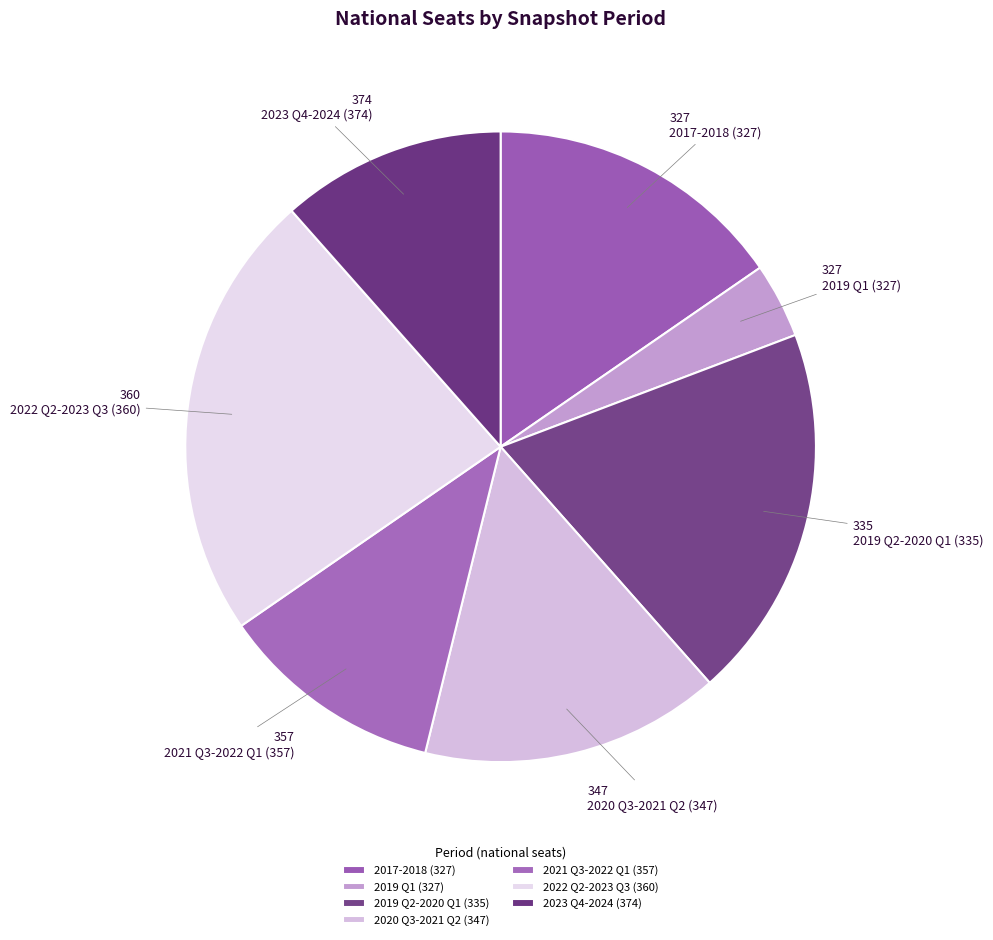

How many segments does this pie chart have?

7